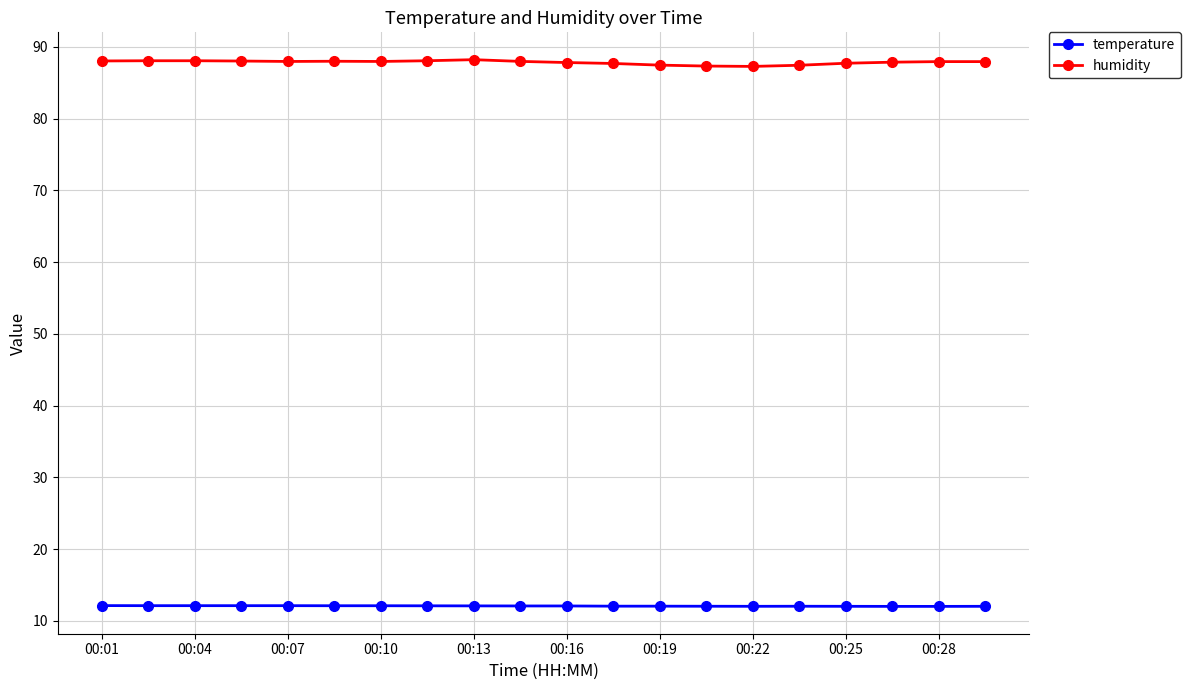

What is the difference between the second highest and minimum values in the temperature series?

0.1